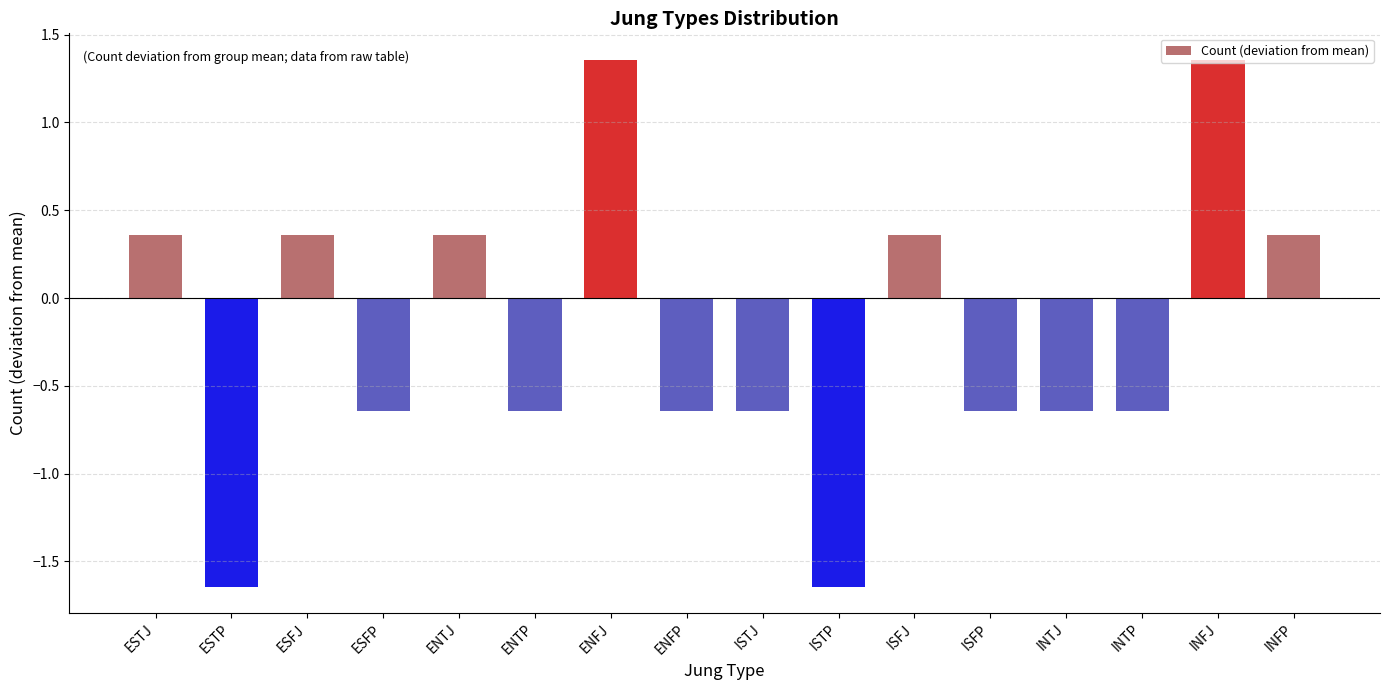

Are the bars grouped side by side (vs. stacked)?

No